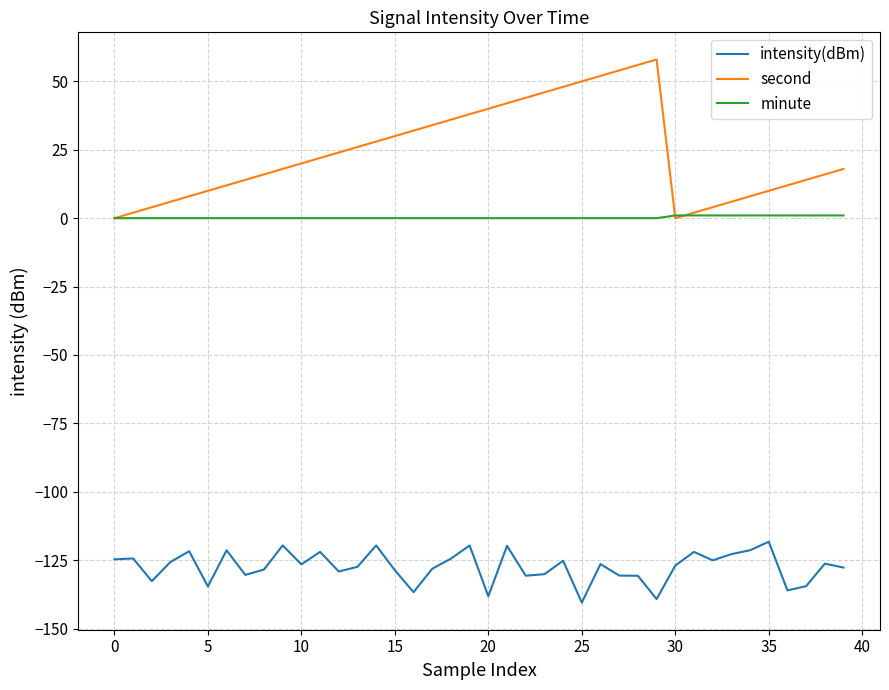

Which series has the largest total across all categories?

second